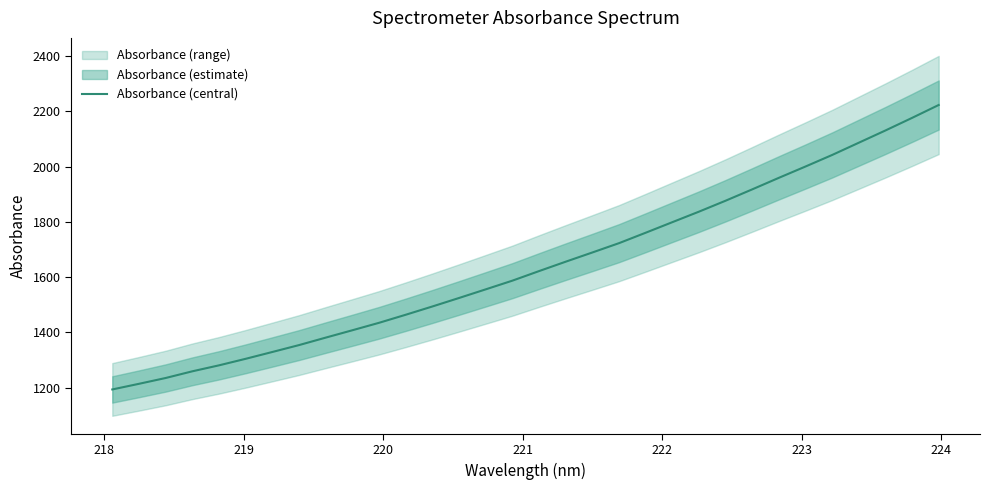

True or false: the data shows 684.6 at 220.

False